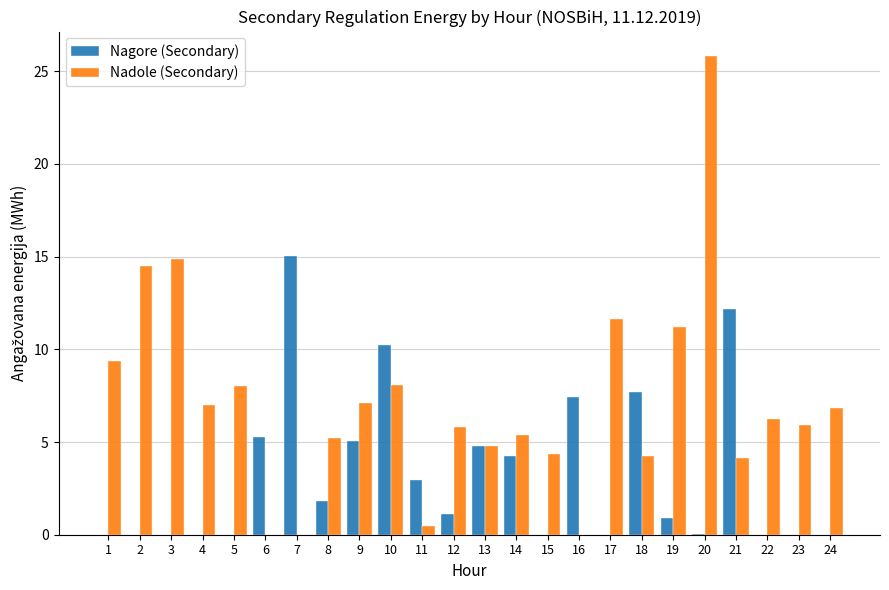

What is the sum of all Nadole (Secondary) values?

170.9